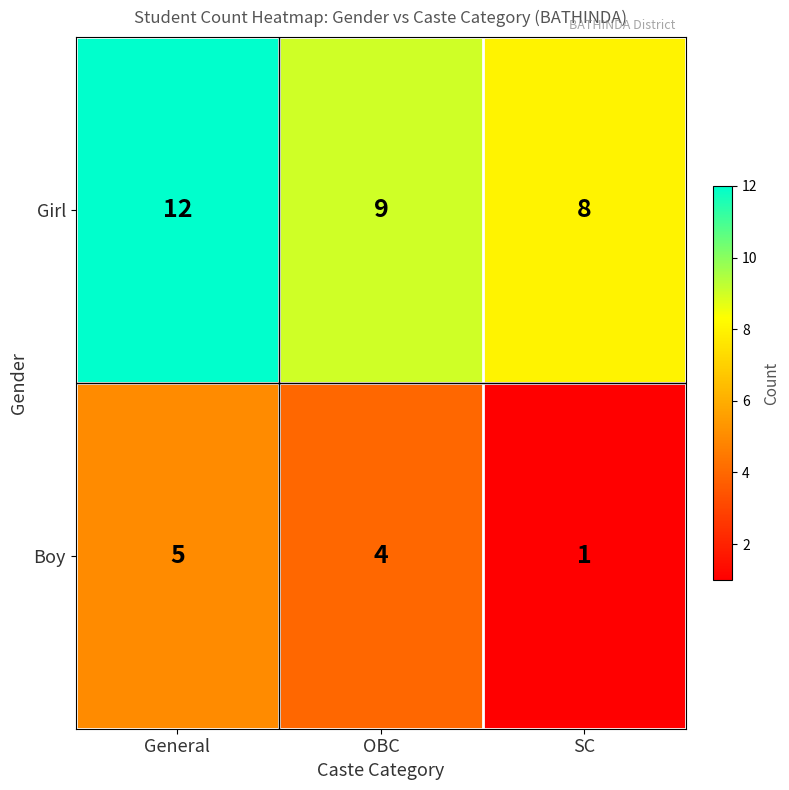

List the series in order of their peak value, lowest first.

Boy, Girl